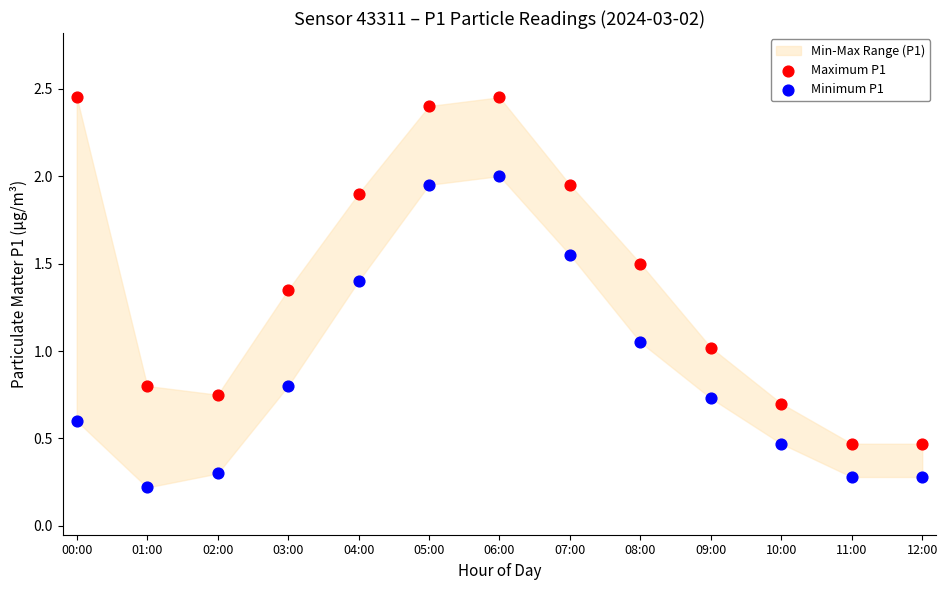

Across all data points, what is the range of Y values (max minus min)?

2.2